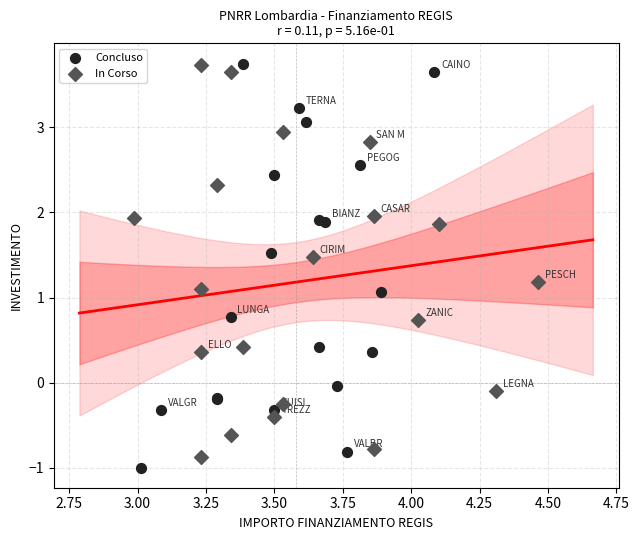

What are all the series names shown in the legend?

Concluso, In Corso